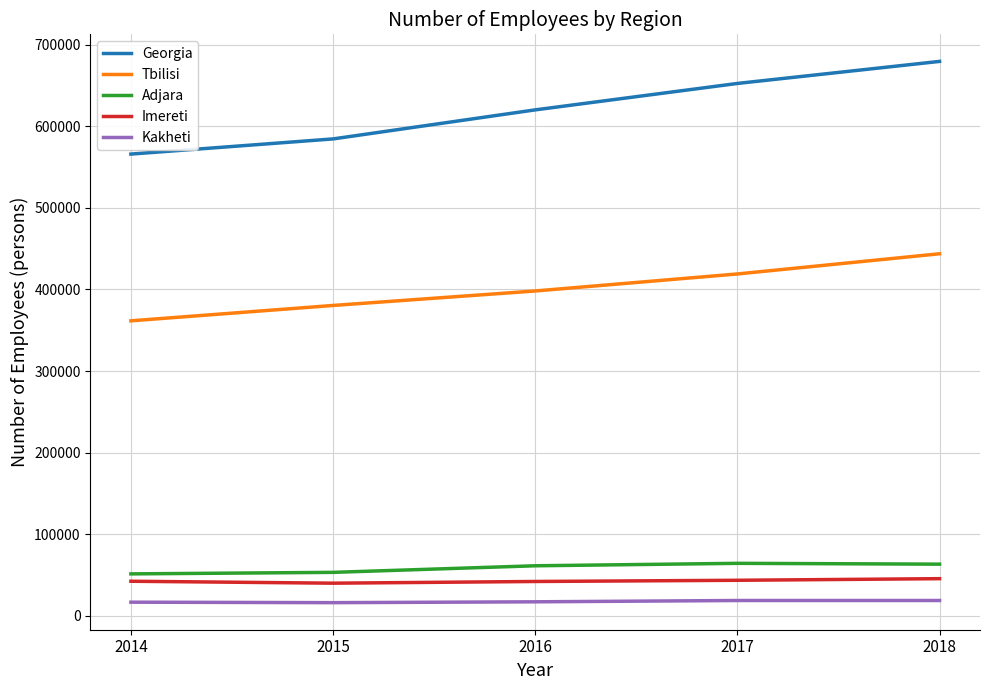

What is the approximate value of Kakheti at 2014, to the nearest 100?

16900